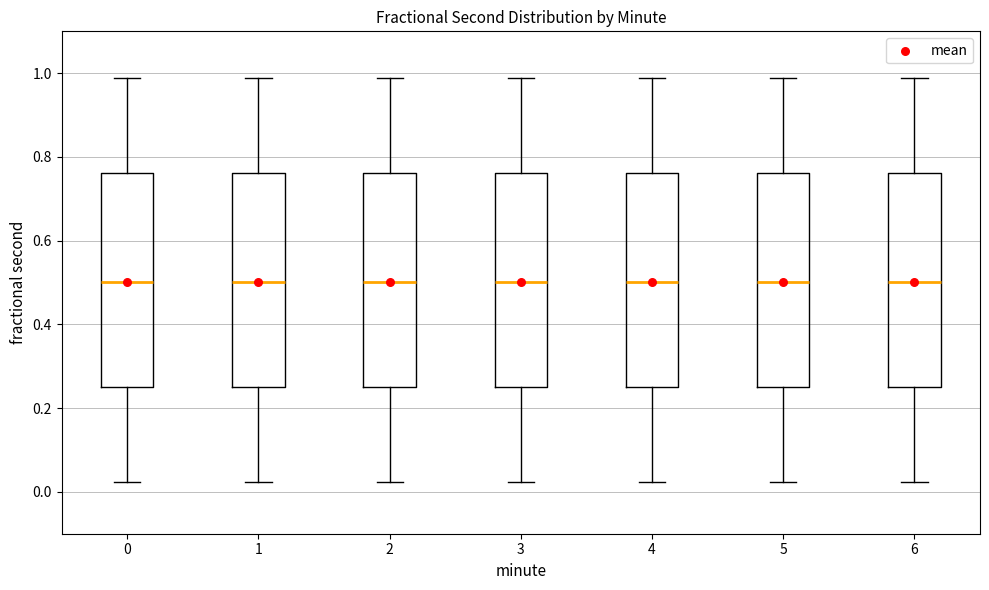

Reading left to right, read every box against the y-axis: the position of its median line, the range the box covers, and the ends of its whiskers. The values are not printed on the chart, so give them approximately, as read against the axis.

0: median 0.50, box 0.26 to 0.76, whiskers 0.02 to 0.98
1: median 0.50, box 0.26 to 0.76, whiskers 0.02 to 0.98
2: median 0.50, box 0.26 to 0.76, whiskers 0.02 to 0.98
3: median 0.50, box 0.26 to 0.76, whiskers 0.02 to 0.98
4: median 0.50, box 0.26 to 0.76, whiskers 0.02 to 0.98
5: median 0.50, box 0.26 to 0.76, whiskers 0.02 to 0.98
6: median 0.50, box 0.26 to 0.76, whiskers 0.02 to 0.98